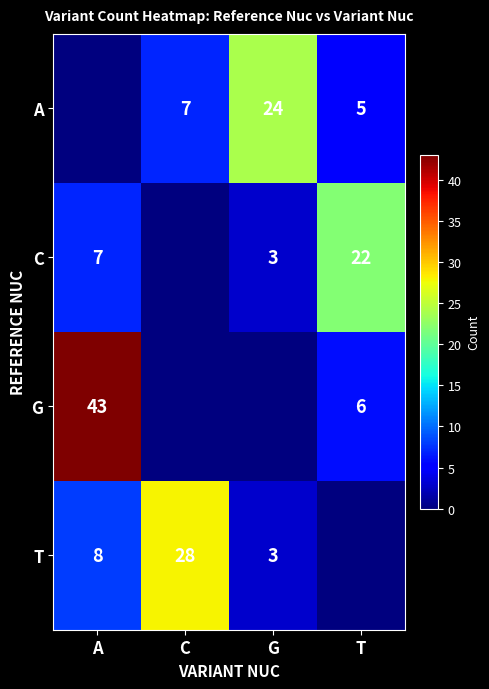

How many categories are shown in the chart?

4